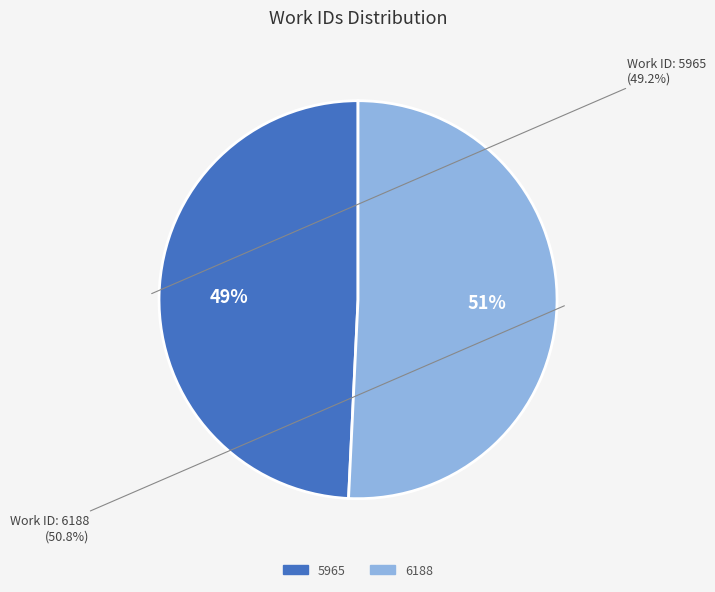

Rank the categories by value from highest to lowest.

6188, 5965